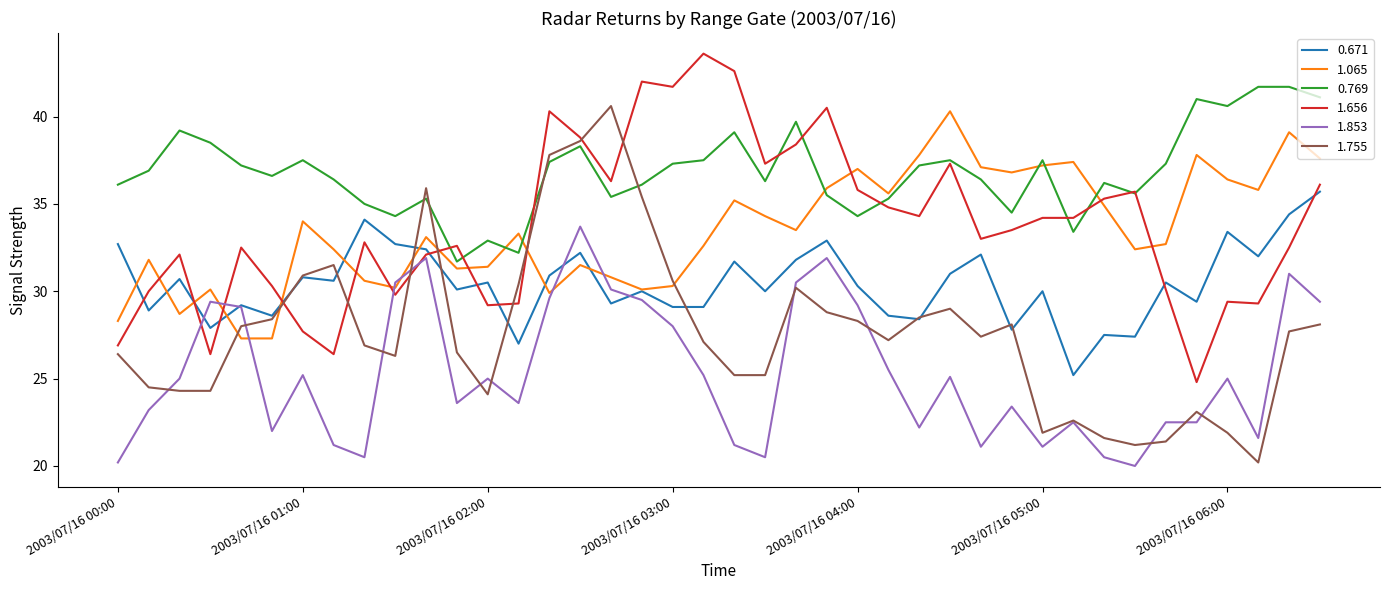

What is the greatest value displayed?

43.6